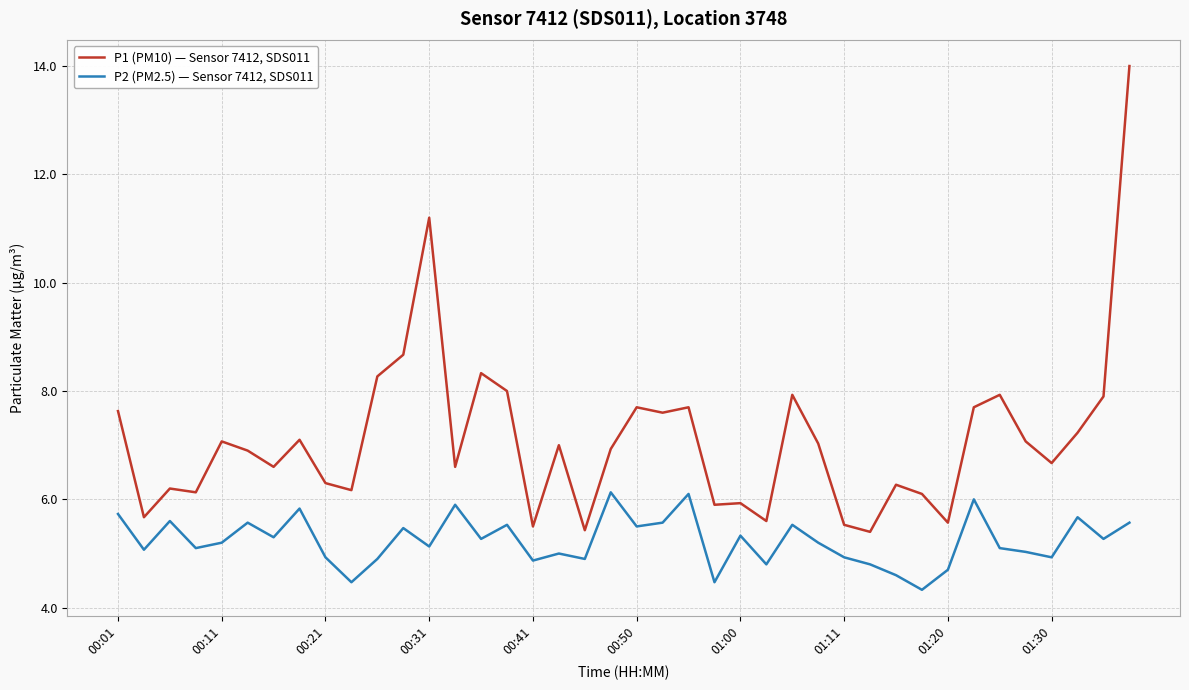

What is the lowest value of the P1 (PM10) — Sensor 7412, SDS011 series?

5.4